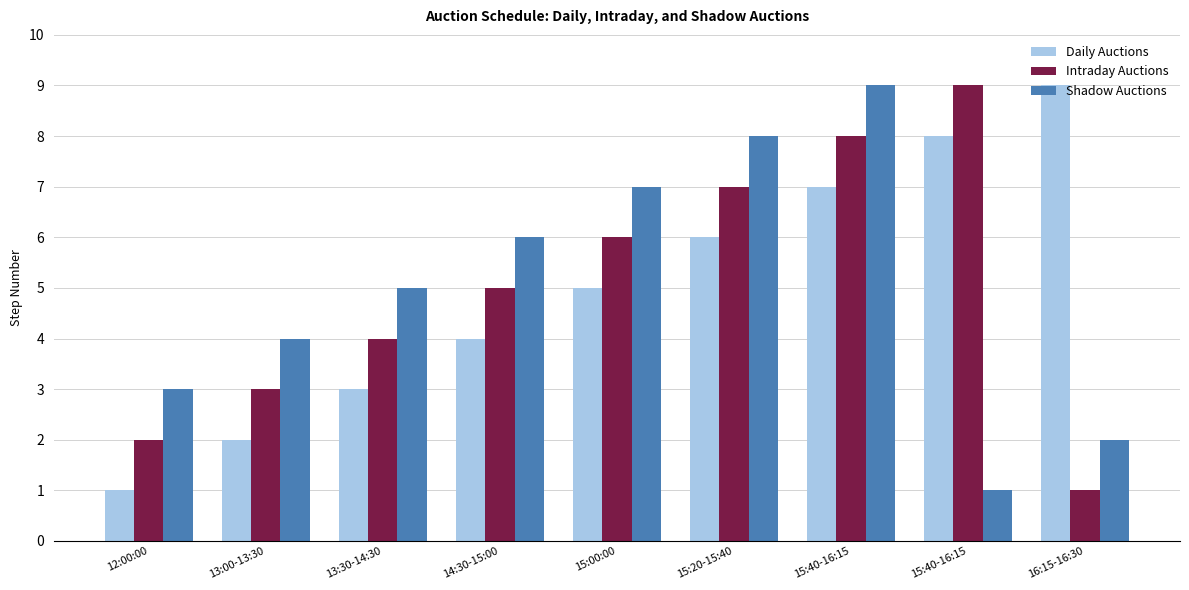

How many bars are there in total?

27